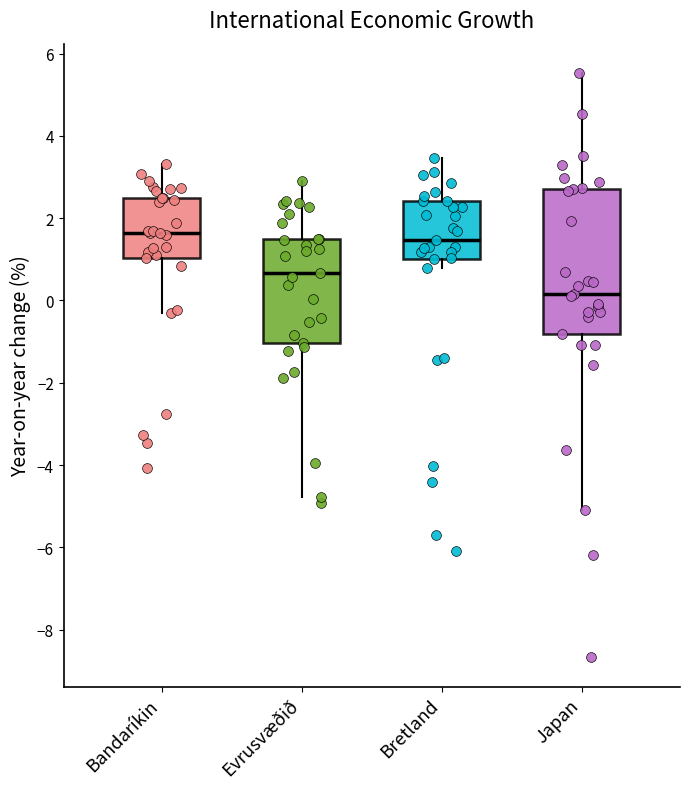

Reading left to right, transcribe this box plot: for each box, give where its median line is, the range the box spans, and where its two whiskers end, as read against the y-axis. The values are not printed on the chart, so give them approximately, as read against the axis.

Bandaríkin: median 1.6, box 1.0 to 2.4, whiskers -0.4 to 3.4
Evrusvæðið: median 0.6, box -1.0 to 1.6, whiskers -4.8 to 3.0
Bretland: median 1.4, box 1.0 to 2.4, whiskers 0.8 to 3.4
Japan: median 0.2, box -0.8 to 2.8, whiskers -5.0 to 5.6